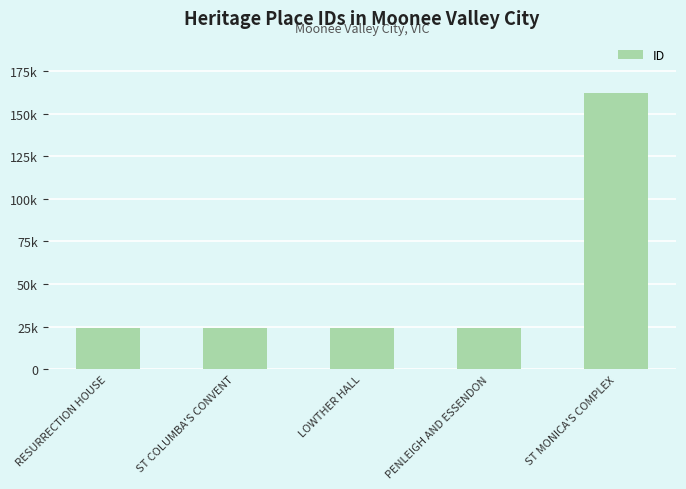

List the labels in order of value, largest first.

ST MONICA'S COMPLEX, PENLEIGH AND ESSENDON, LOWTHER HALL, ST COLUMBA'S CONVENT, RESURRECTION HOUSE